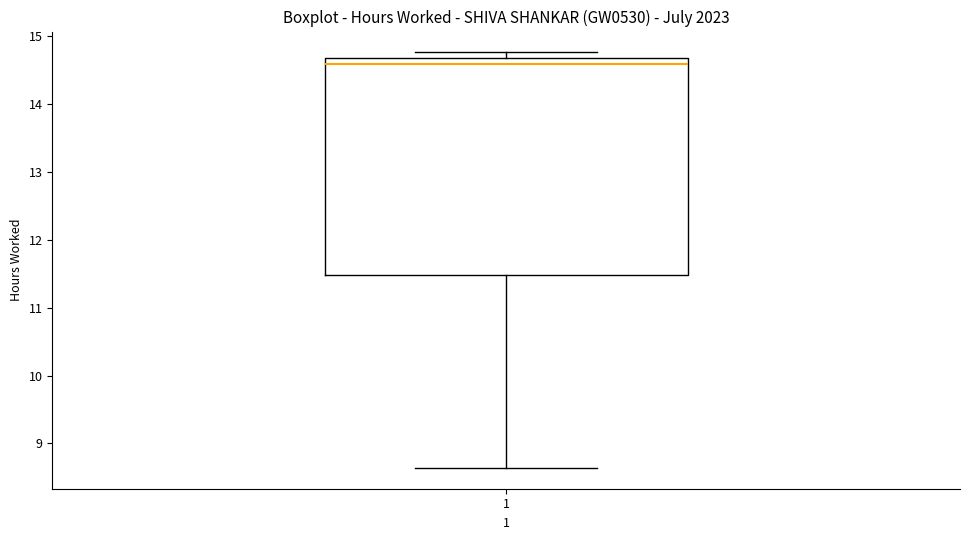

Read this box plot against the y-axis: the position of the median line, the range covered by the box, and the ends of both whiskers. The values are not printed on the chart, so give them approximately, as read against the axis.

median 14.6, box 11.5 to 14.7, whiskers 8.6 to 14.8